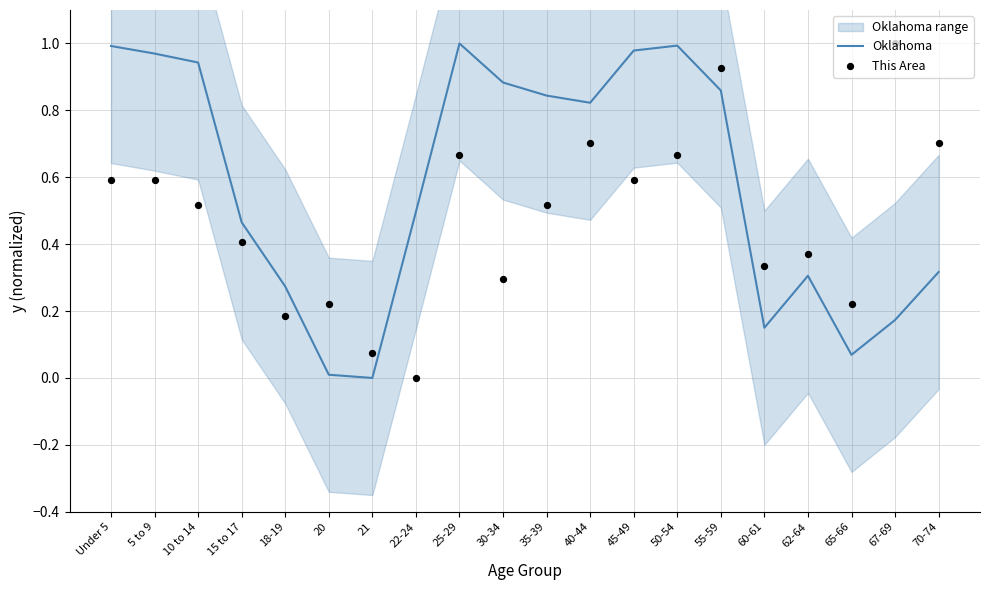

Which series has the largest Y range (max minus min)?

Oklahoma